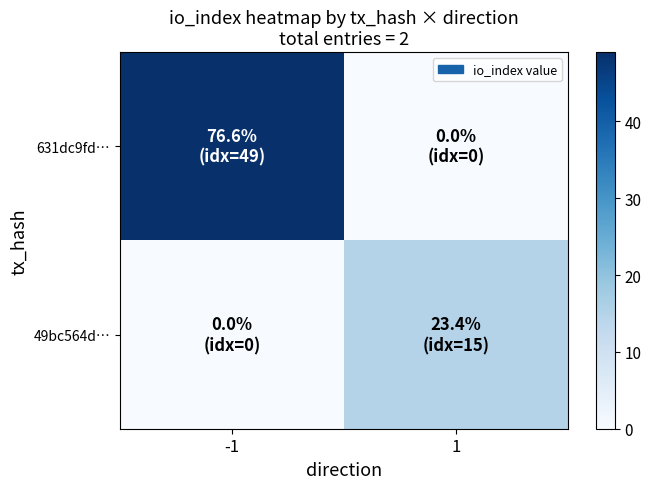

Reading left to right, list all the values displayed in this chart.

631dc9fd…: -1=49	1=0
49bc564d…: -1=0	1=15